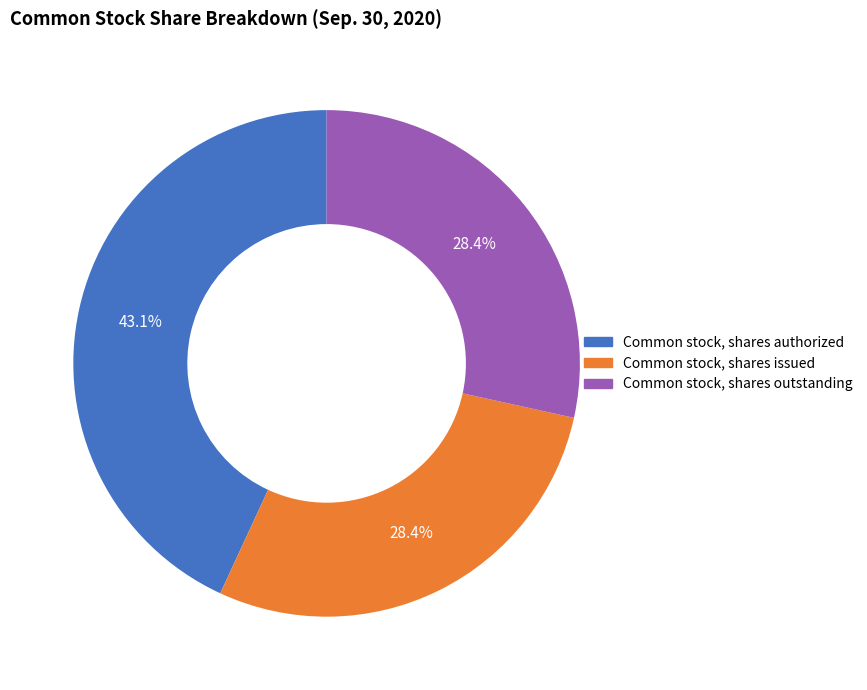

Is it true that Common stock, shares outstanding is 28% of the pie?

True